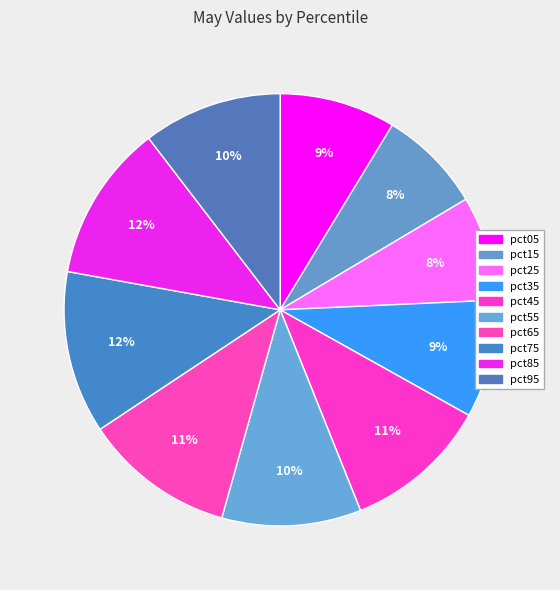

How many segments does this pie chart have?

10